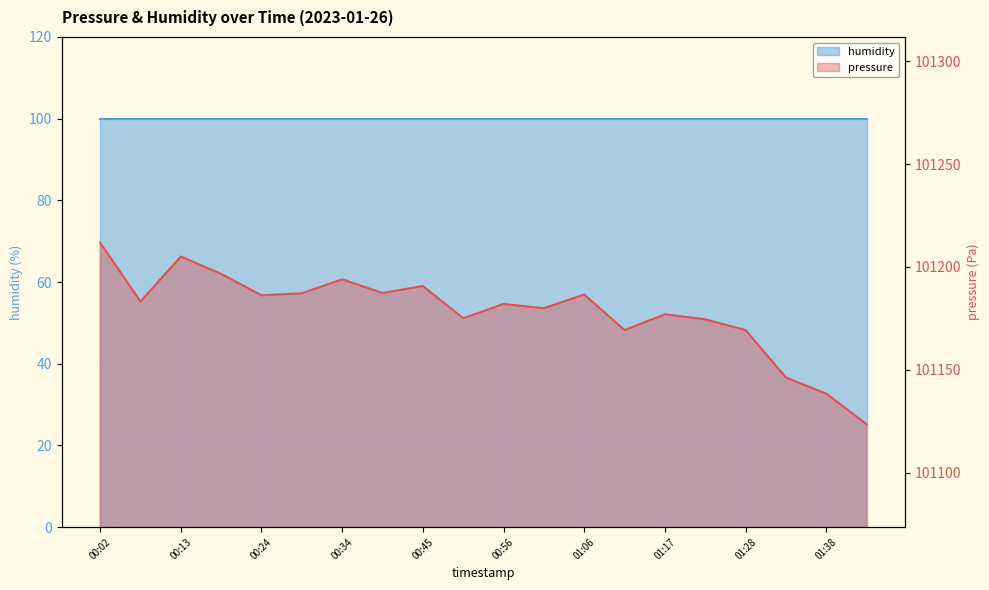

What is the greatest value displayed?

101211.8